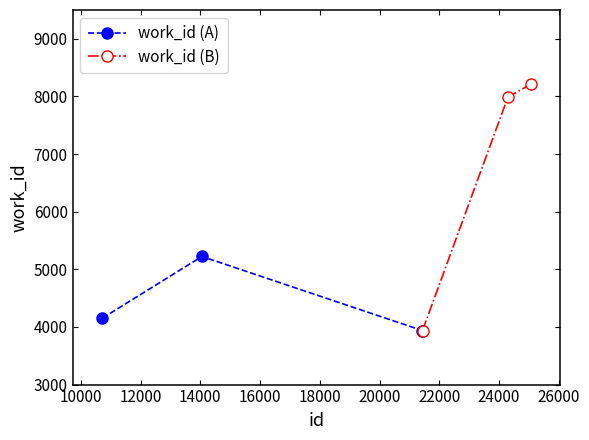

What is the highest value of the work_id (B) series?

8210